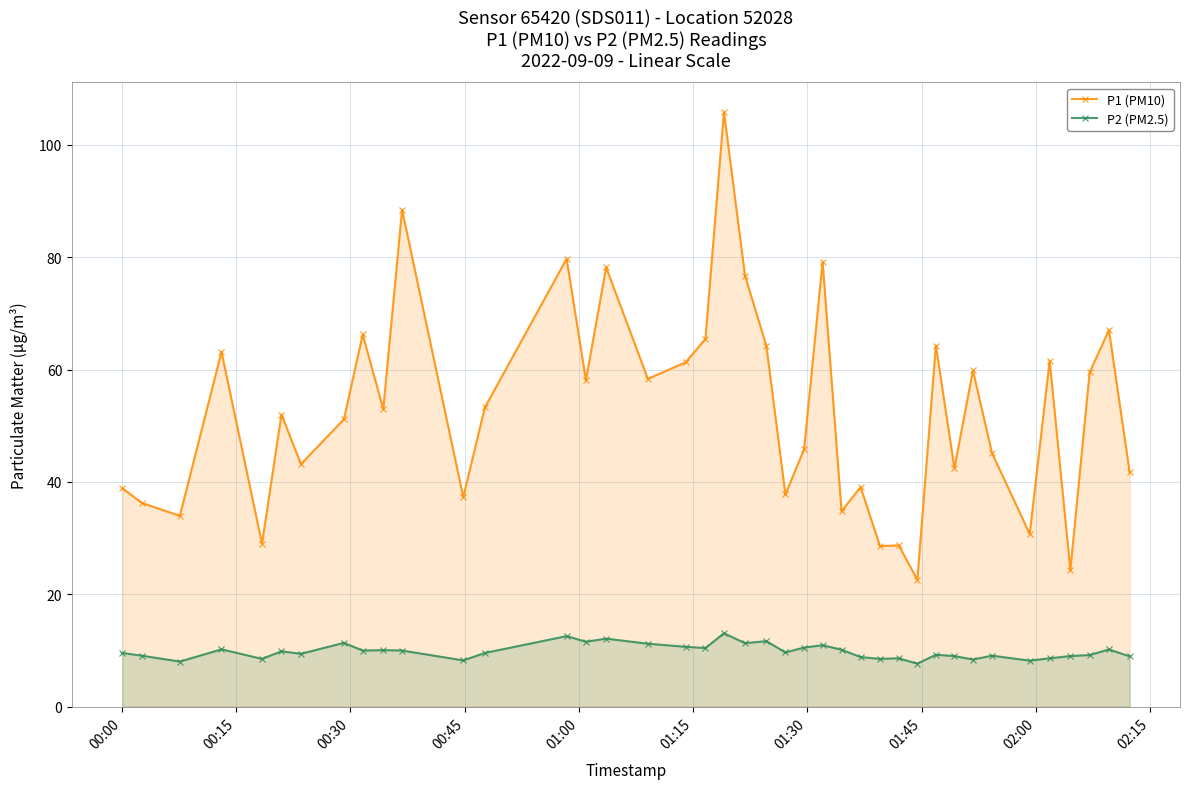

What are all the series names shown in the legend?

P1 (PM10), P2 (PM2.5)